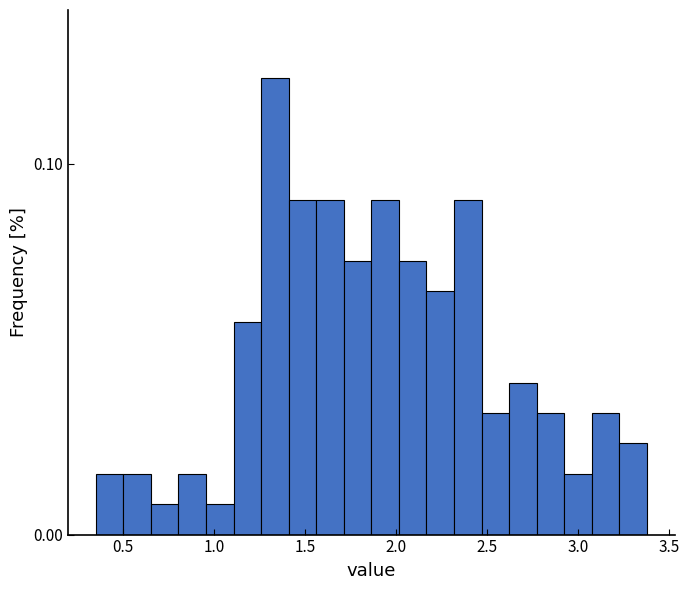

Around what value on the x-axis is the tallest bar? Give the approximate position of its centre, as read against the axis.

1.35